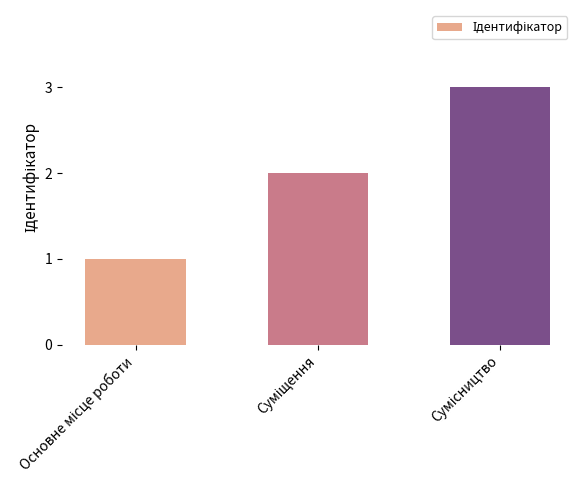

What is the maximum value shown in the chart?

3